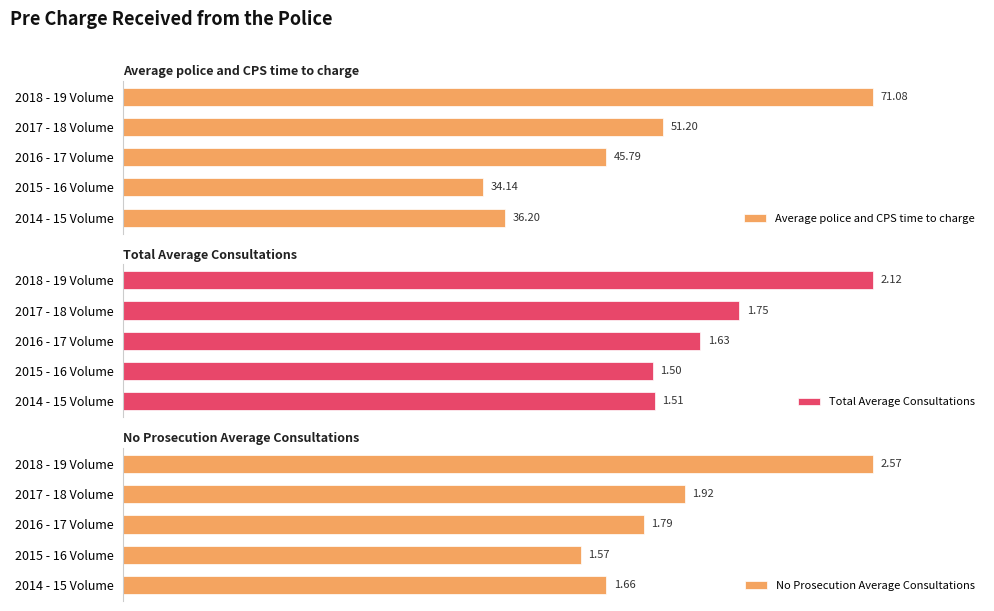

List the labels in order of No Prosecution Average Consultations value, largest first.

2018 - 19 Volume, 2017 - 18 Volume, 2016 - 17 Volume, 2014 - 15 Volume, 2015 - 16 Volume